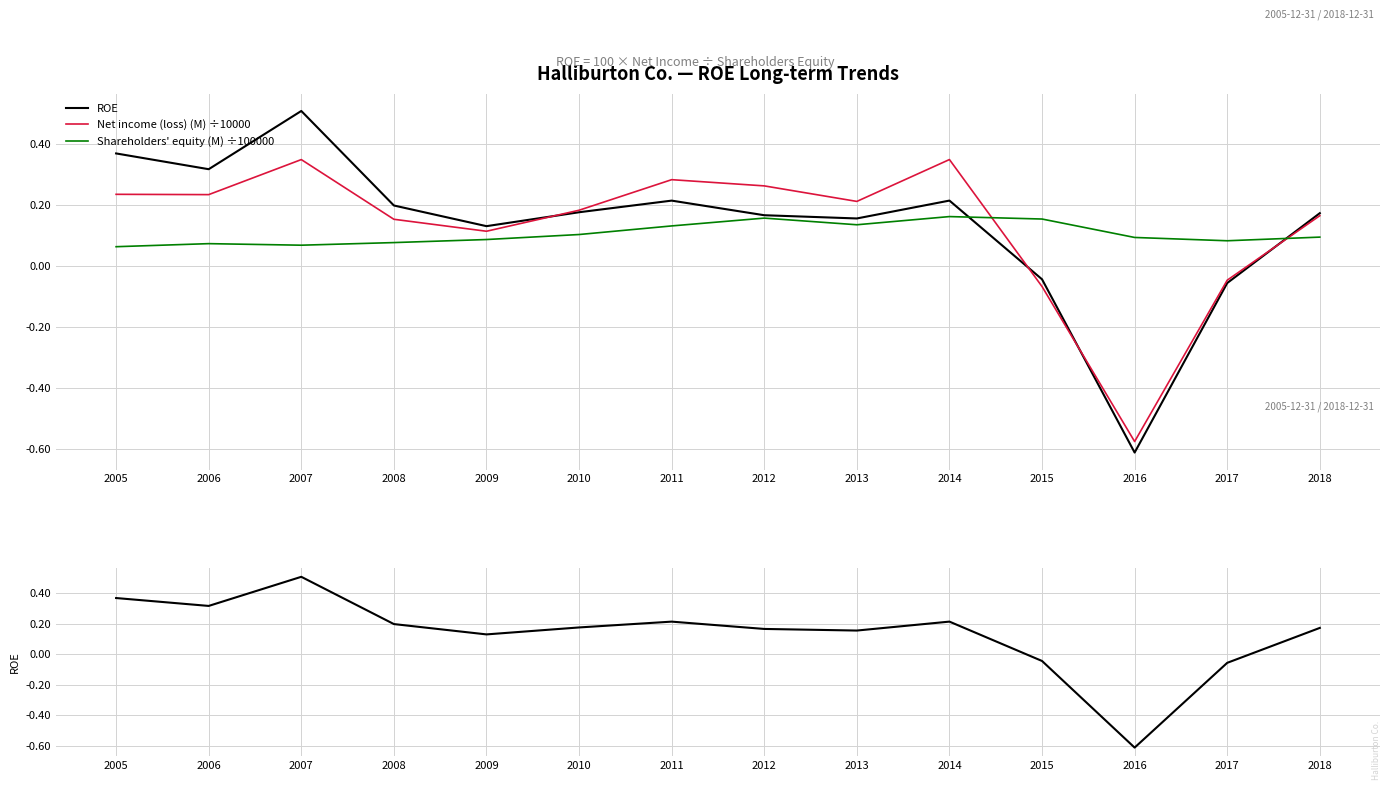

Is it true that Net income (loss) (M) ÷10000 equals 0.1 at 2005?

False